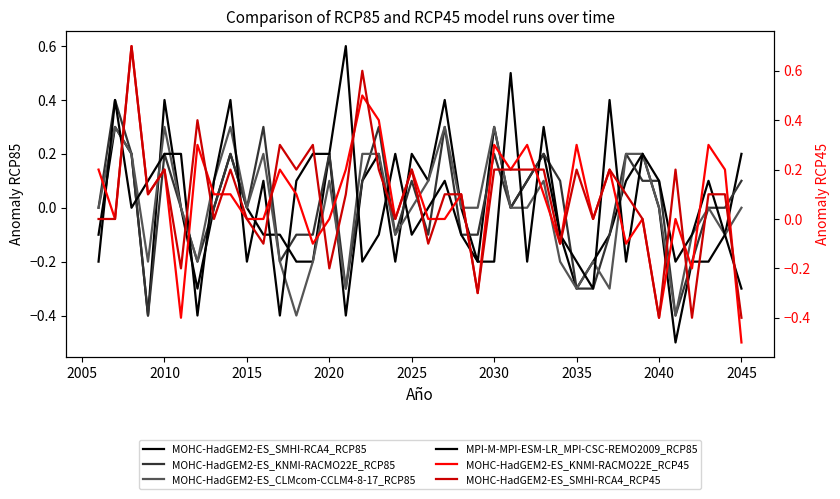

What is the average value of the MOHC-HadGEM2-ES_SMHI-RCA4_RCP45 series?

0.1